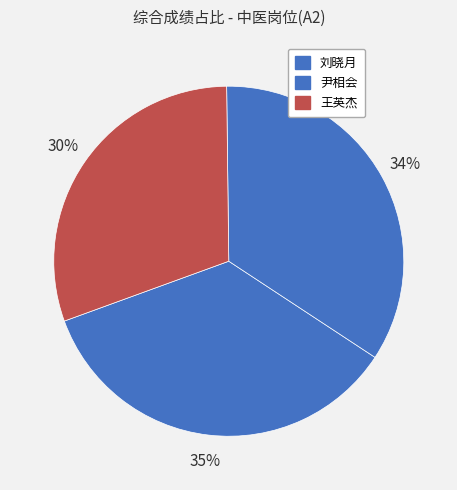

Which has a higher value, 王英杰 or 刘晓月?

刘晓月